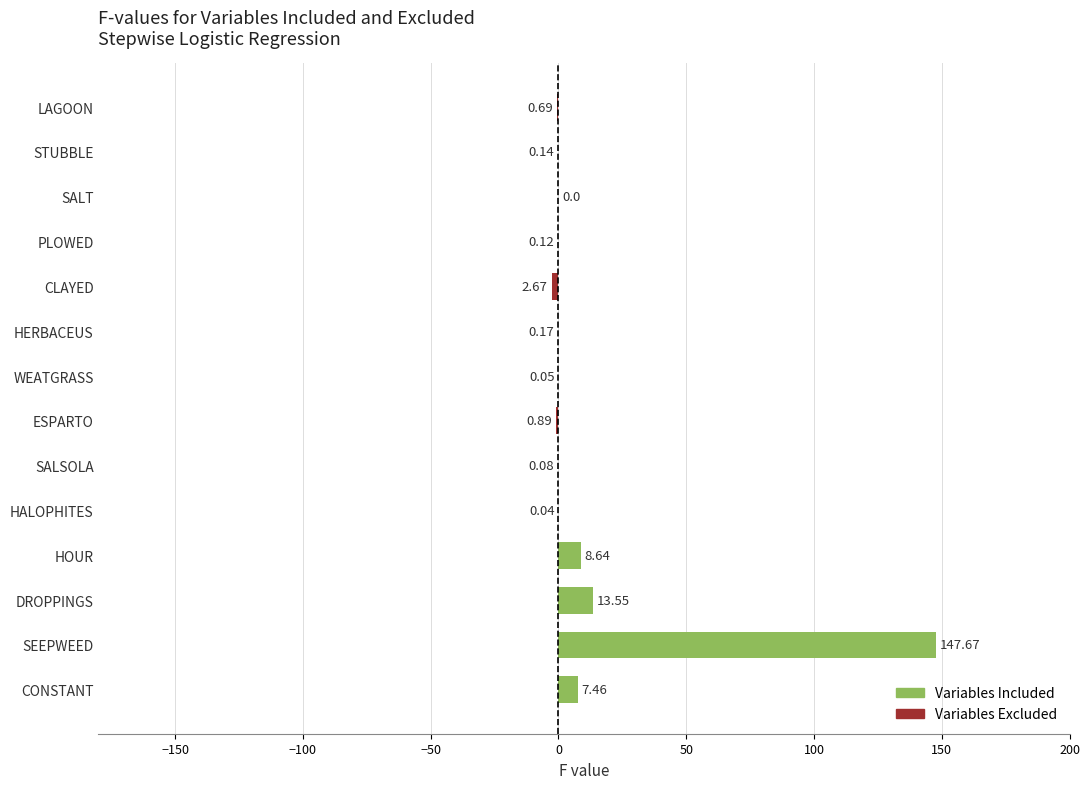

What is the sum of all values?

172.5